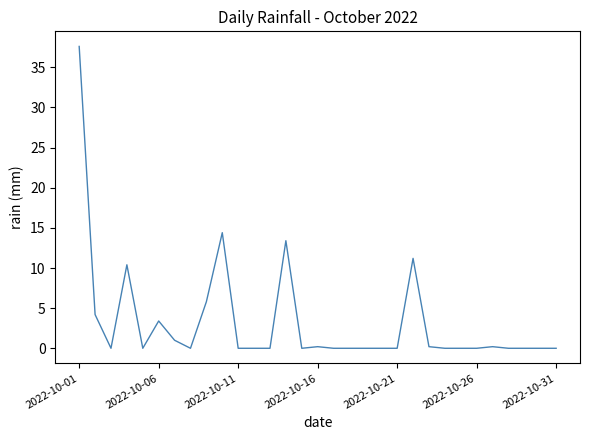

What is the difference between the maximum and minimum values?

37.6